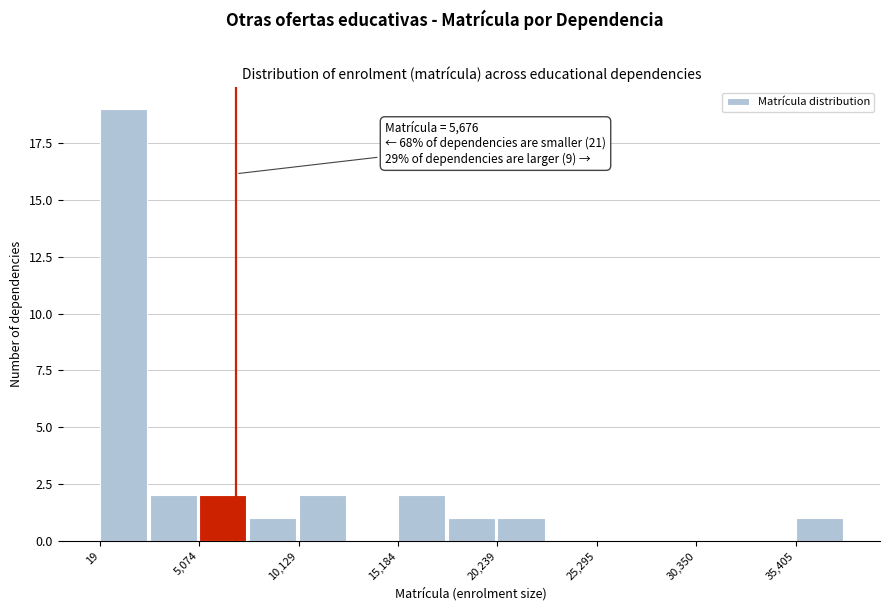

Around what value on the x-axis is the tallest bar? Give the approximate position of its centre, as read against the axis.

1000